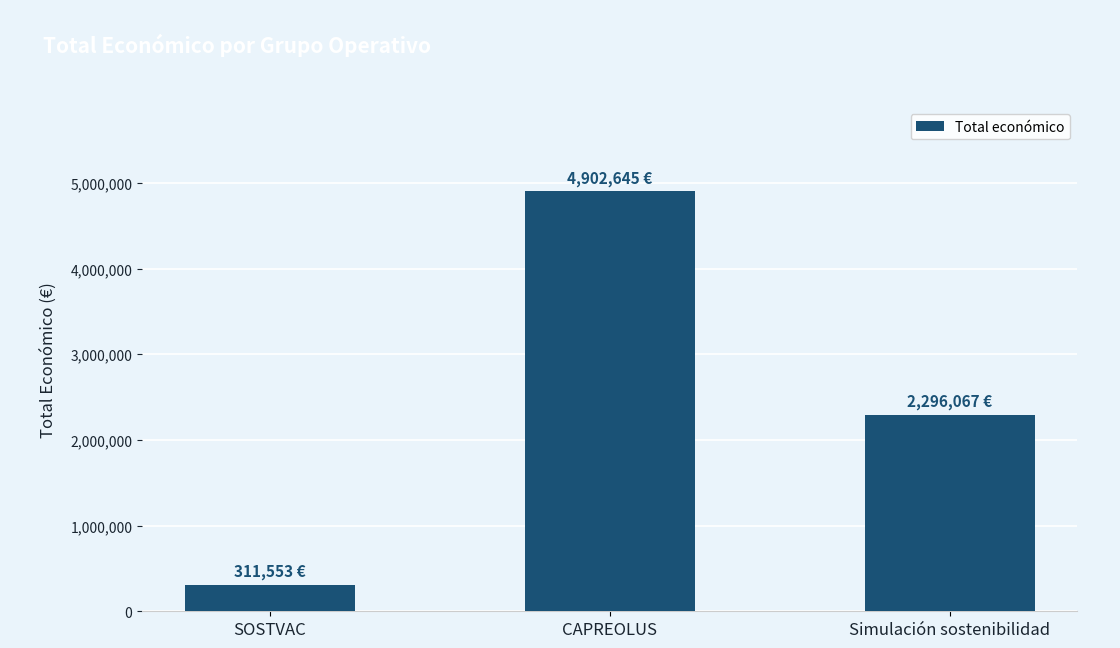

List the labels in order of value, largest first.

CAPREOLUS, Simulación sostenibilidad, SOSTVAC